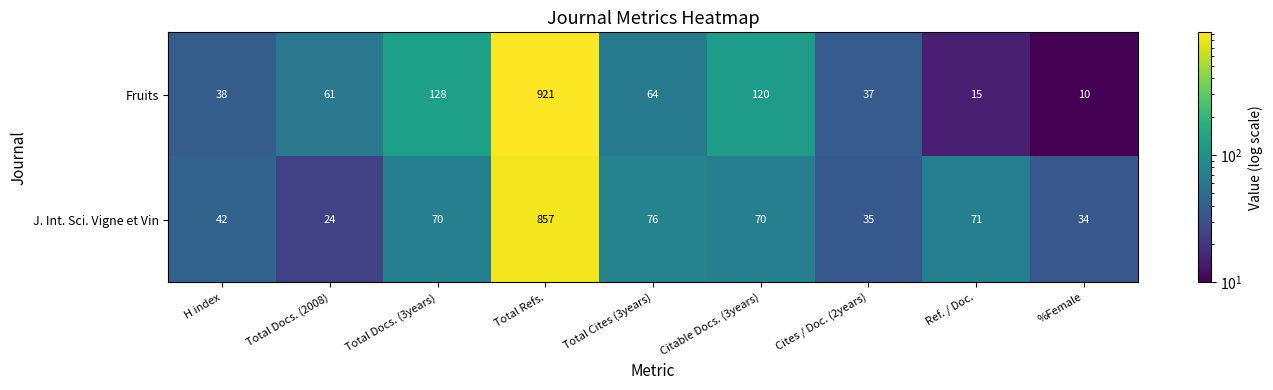

What is the sum of all J. Int. Sci. Vigne et Vin values?

1279